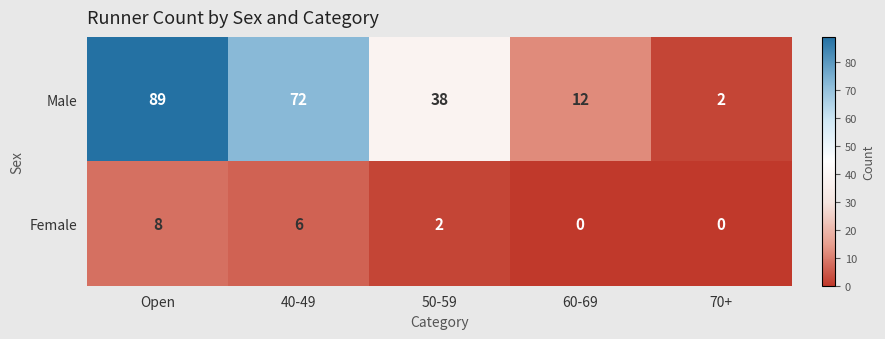

Which series has the largest total across all categories?

Male